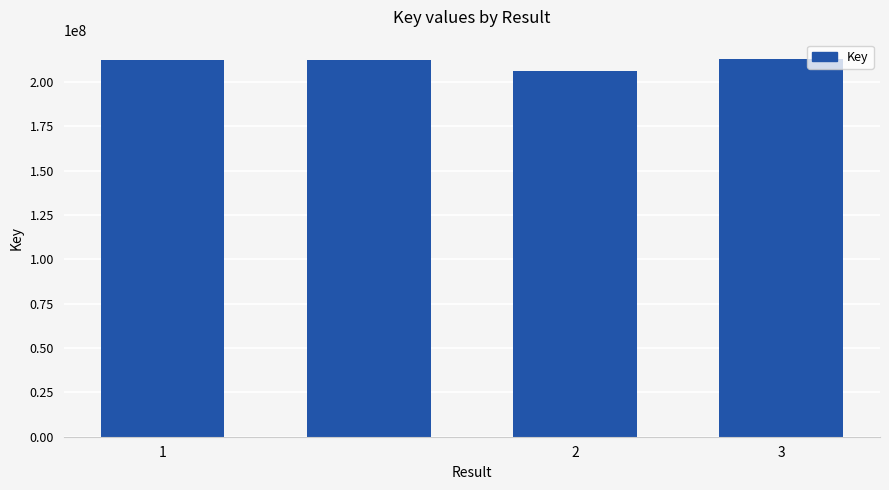

What is the value of the 1st bar from the left?

212429625